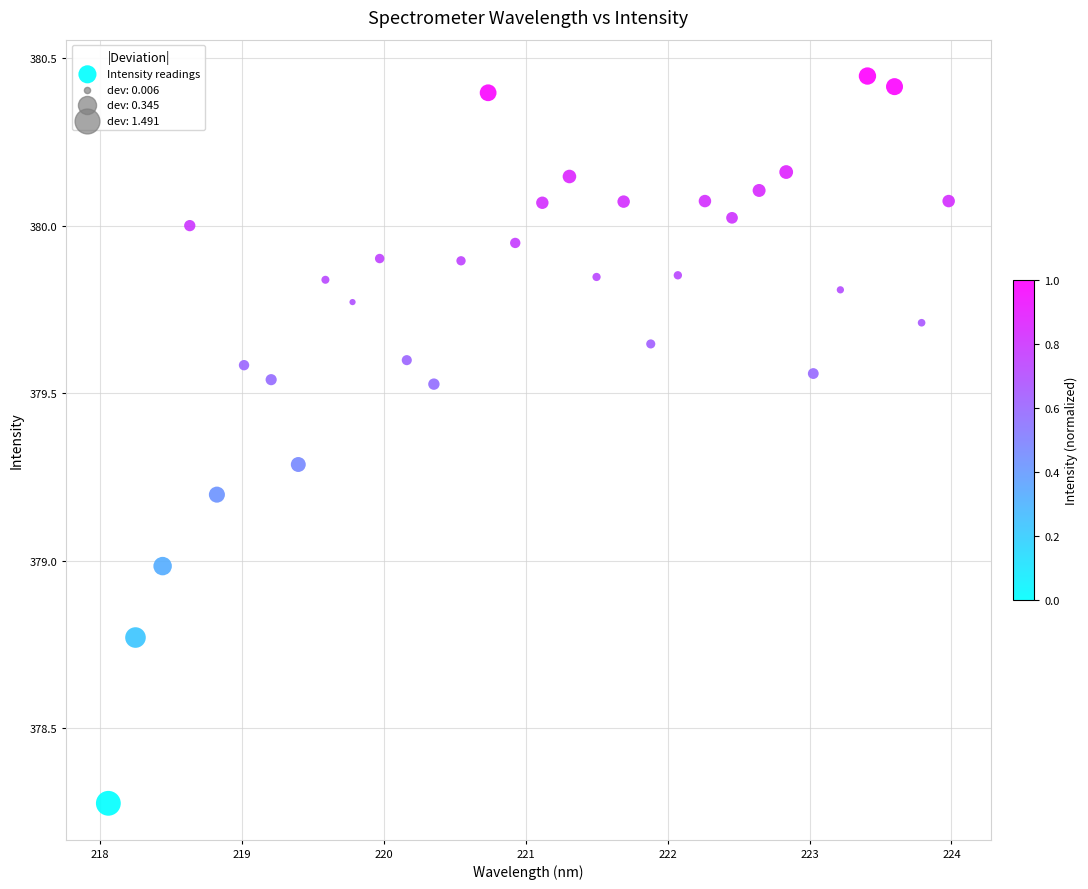

What is the range of X values (max minus min)?

5.9